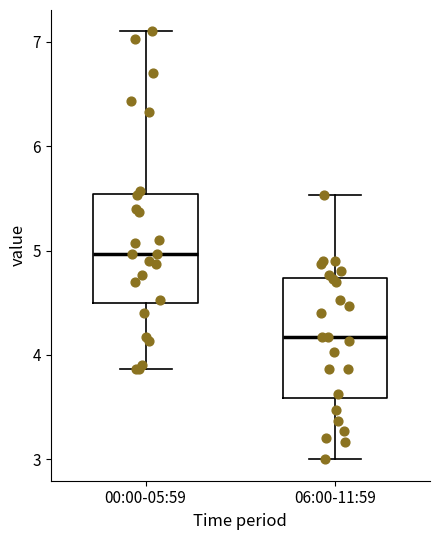

Which box's median line is the highest?

00:00-05:59